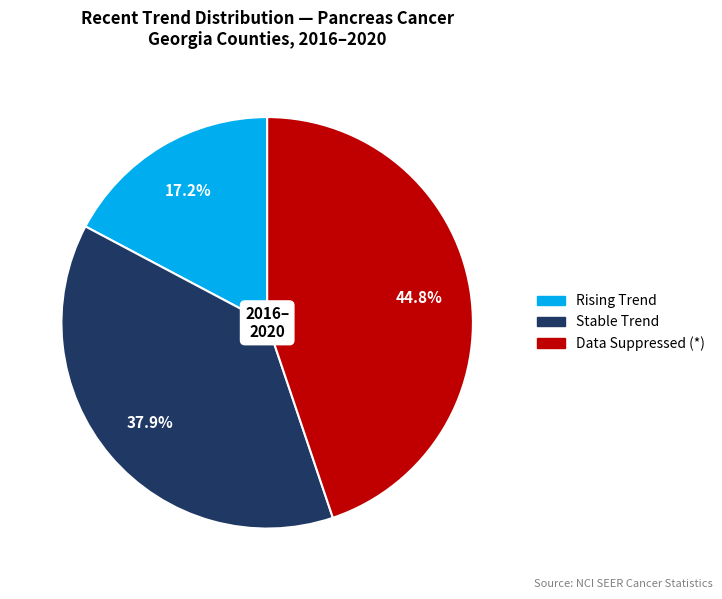

Is there a majority slice in this chart?

No